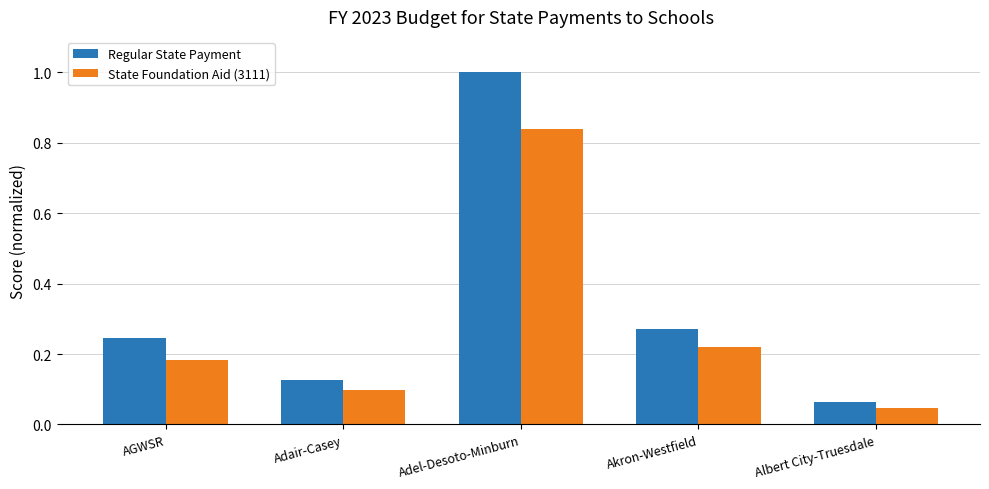

What is the difference between the Regular State Payment values at Albert City-Truesdale and Adel-Desoto-Minburn?

0.9